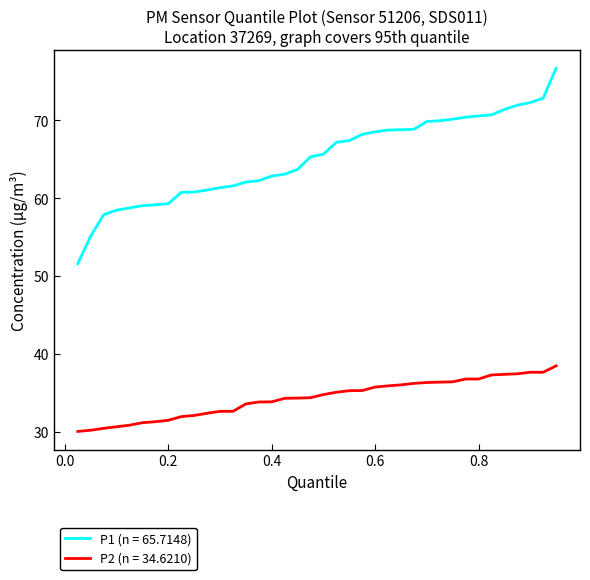

Which series has the widest spread of values?

P1 (n = 65.7148)